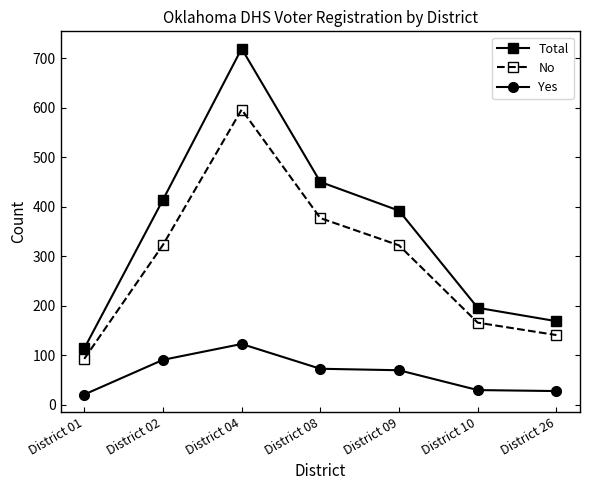

True or false: No and Total intersect in this chart.

False